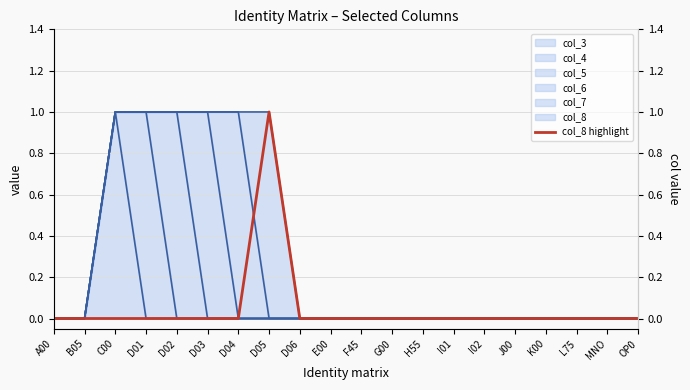

What is the label of the 3rd point from the right?

L75